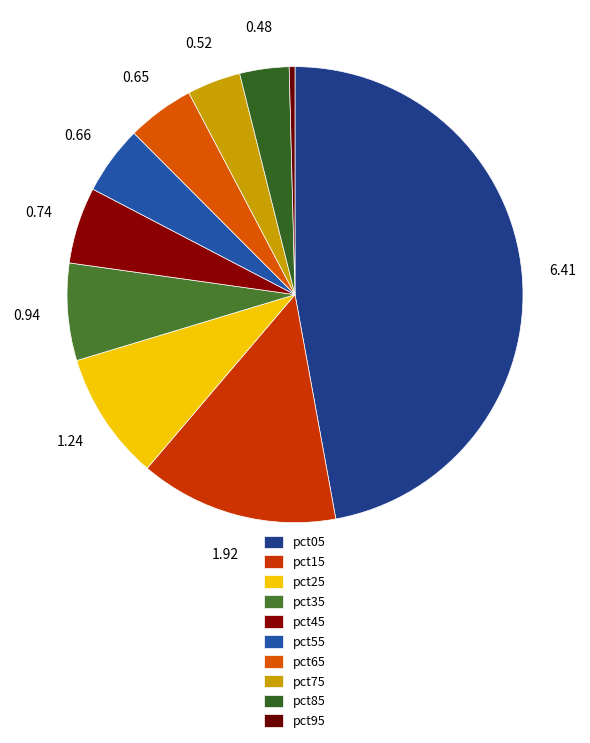

Does pct85 represent more than half of the total?

No